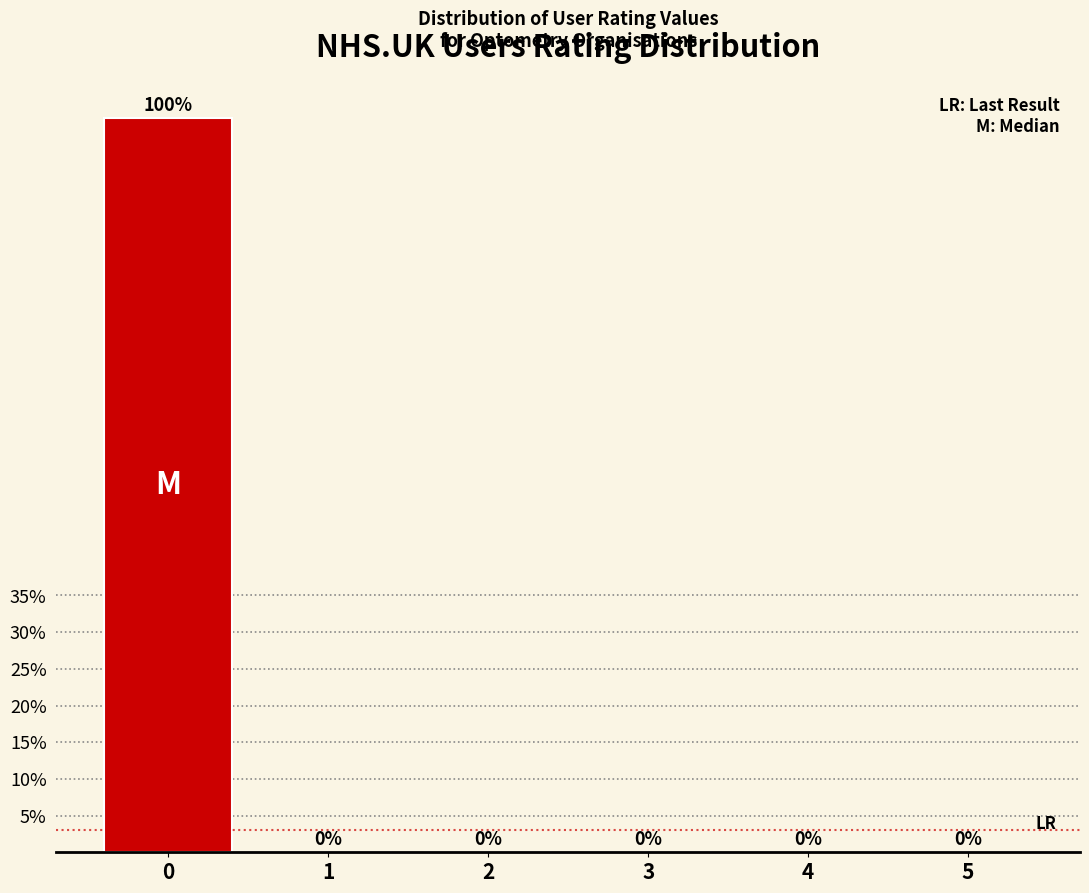

Reading left to right, extract all data points from this chart.

0=100	1=0	2=0	3=0	4=0	5=0